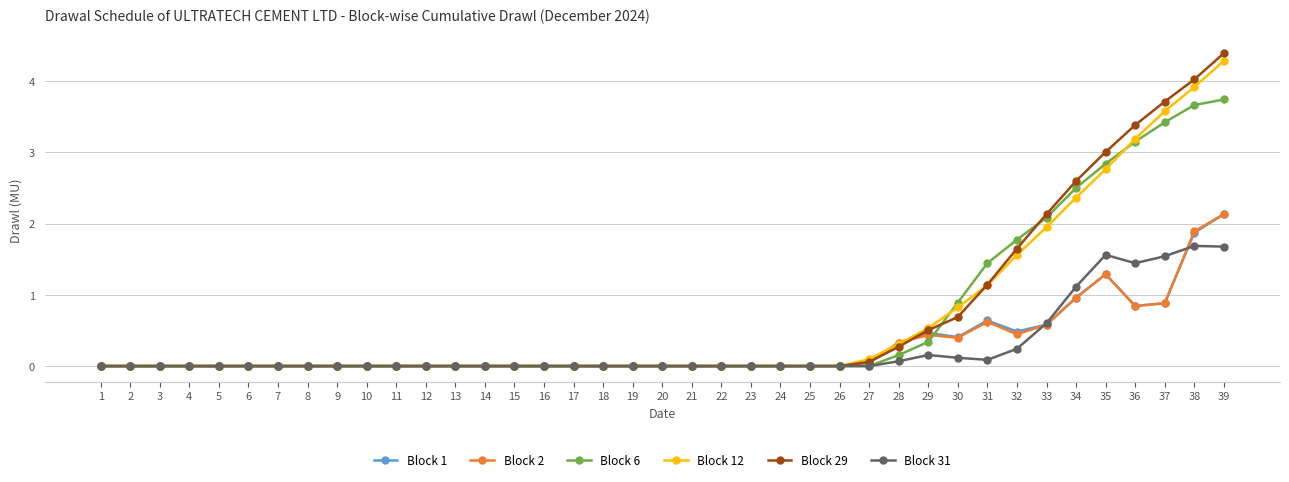

At which category is the sum across all series the highest?

39